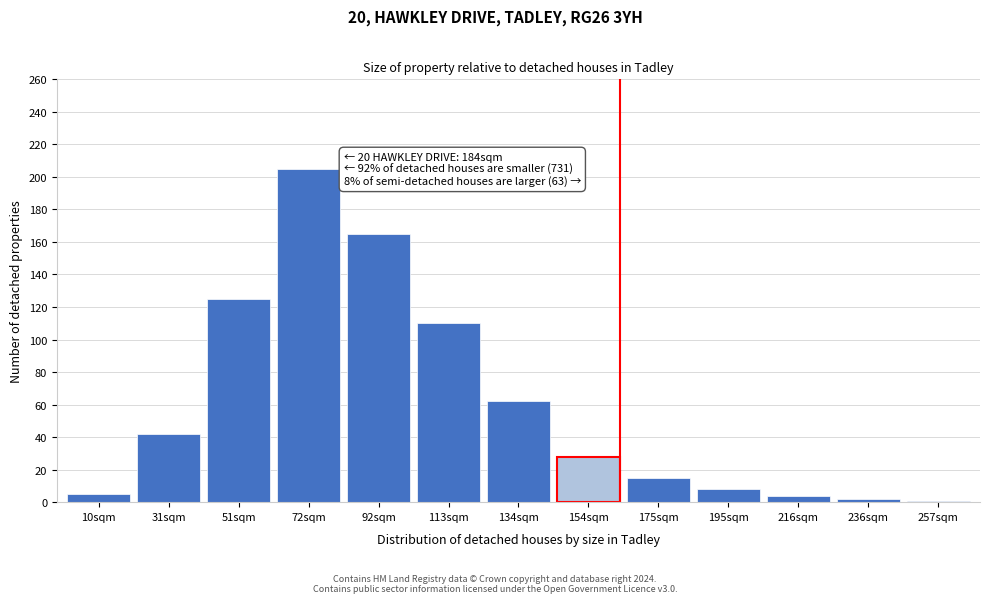

What is the label of the 8th bar from the left?

154sqm